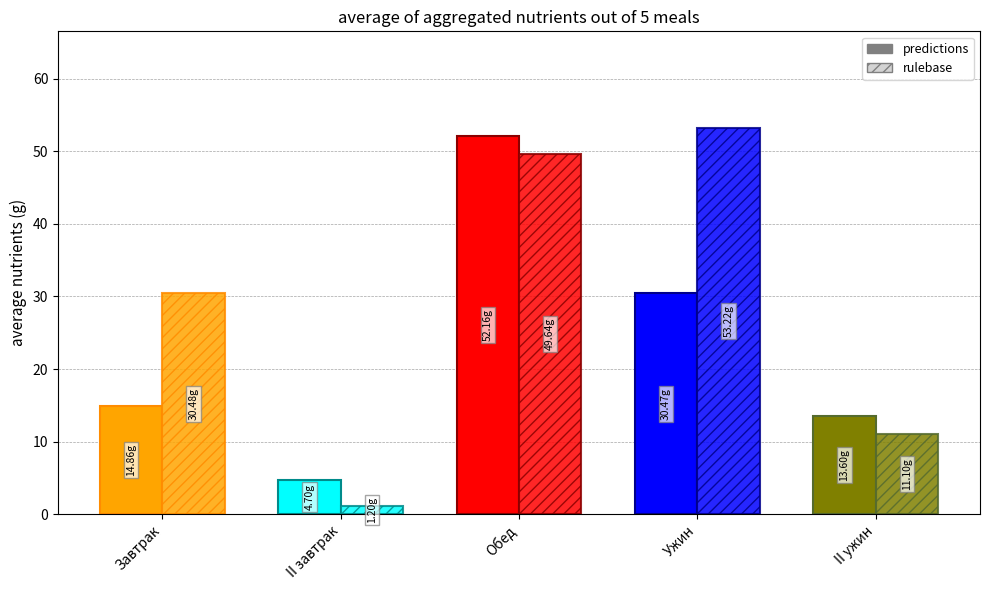

How many distinct data groups are displayed?

2